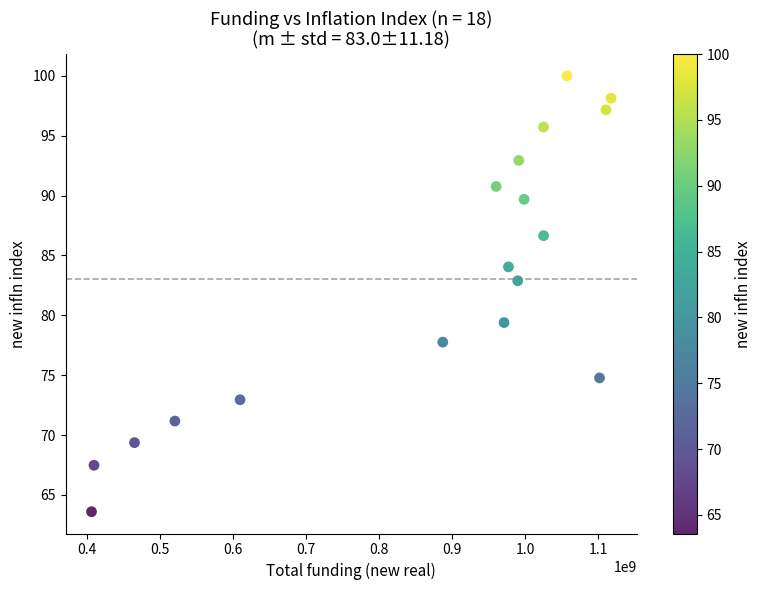

What is the range of X values (max minus min)?

711656919.8